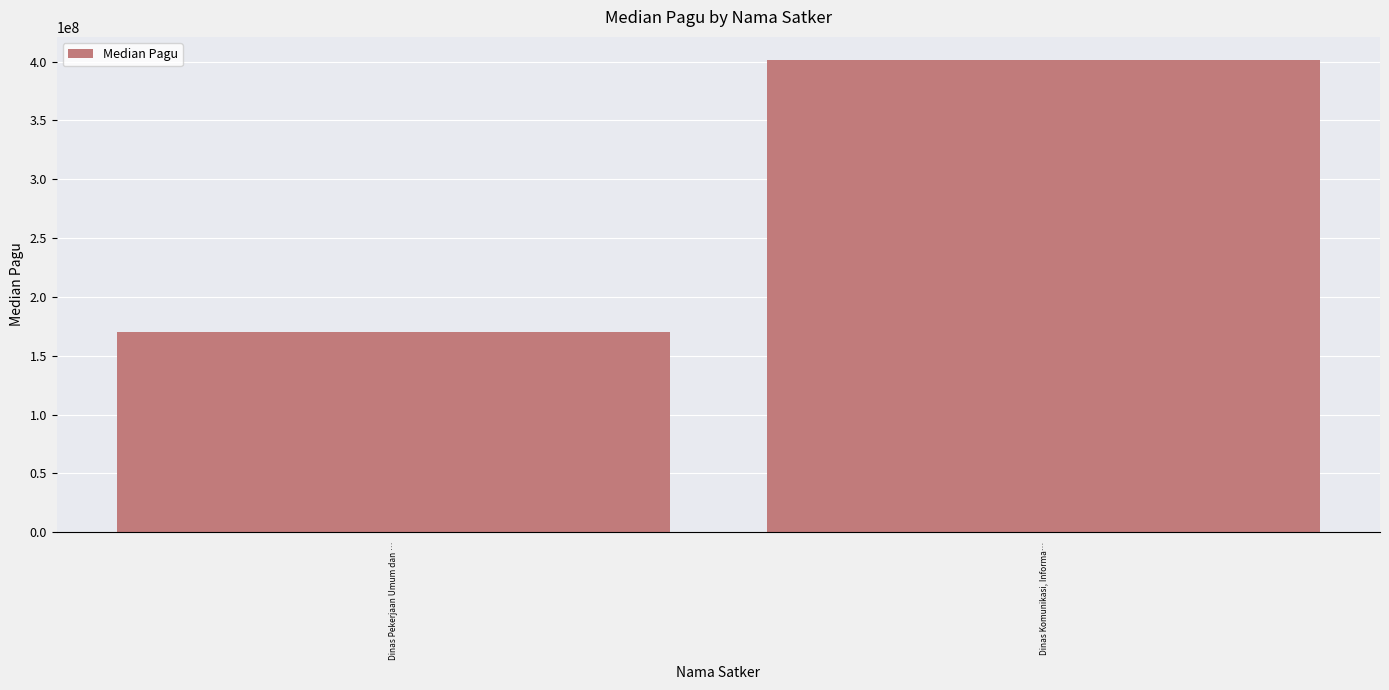

Which category has the lowest value across all series?

Dinas Pekerjaan Umum dan …